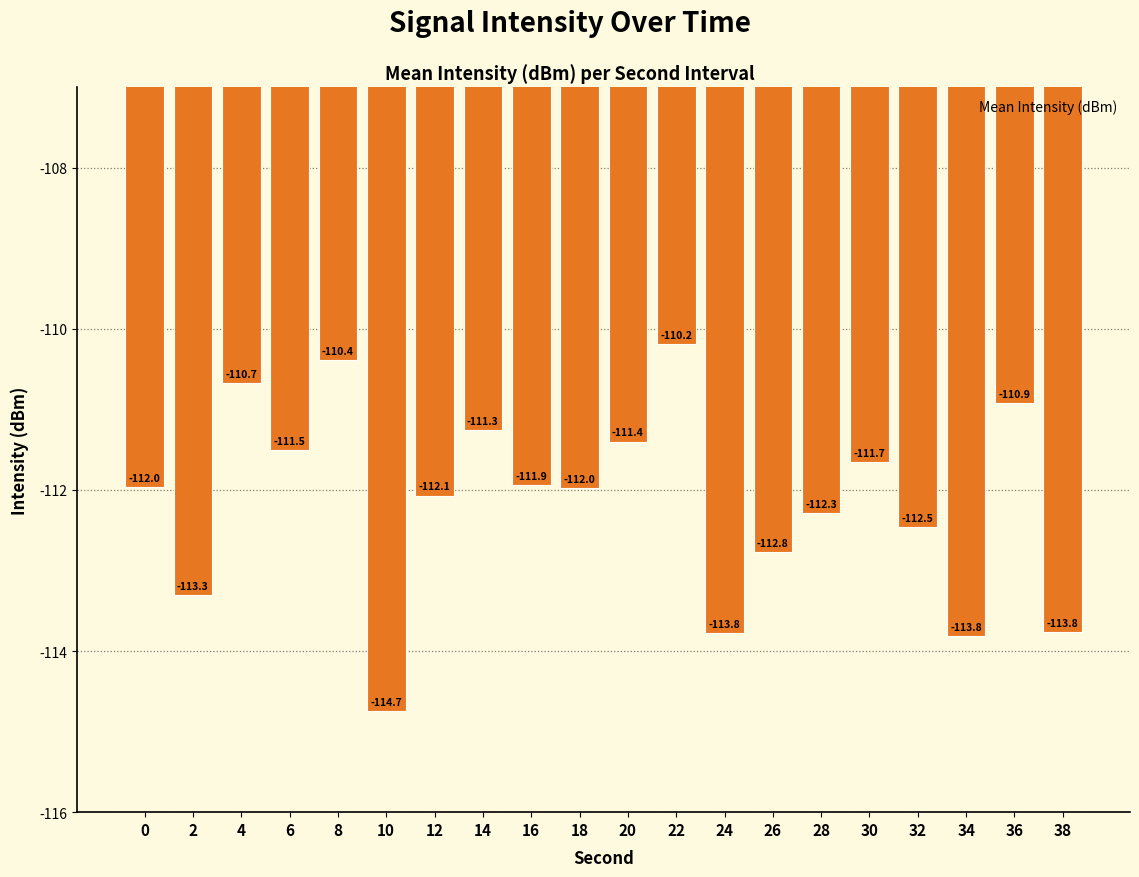

Between 6 and 12, which is larger?

6